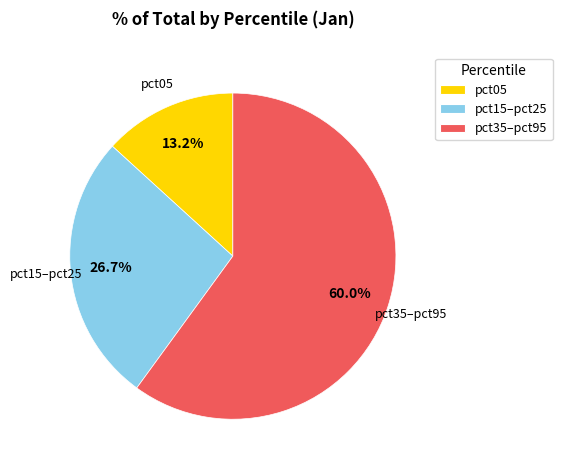

Which slice is the largest?

pct35–pct95